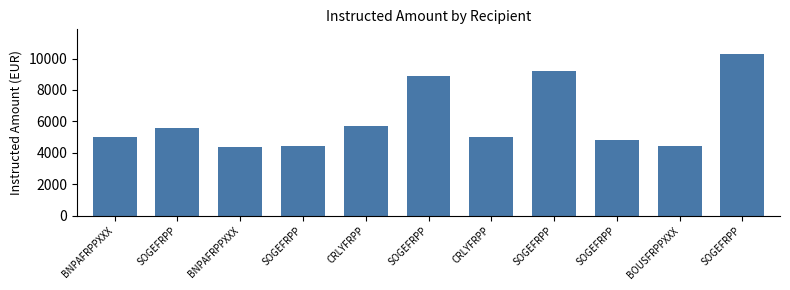

True or false: the data shows 2115.6 at SOGEFRPP.

False